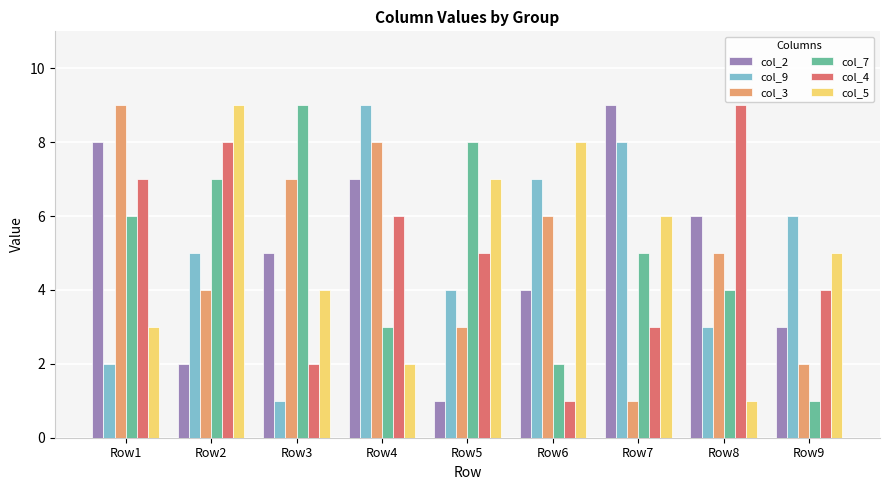

Read the col_2 value at Row3.

5